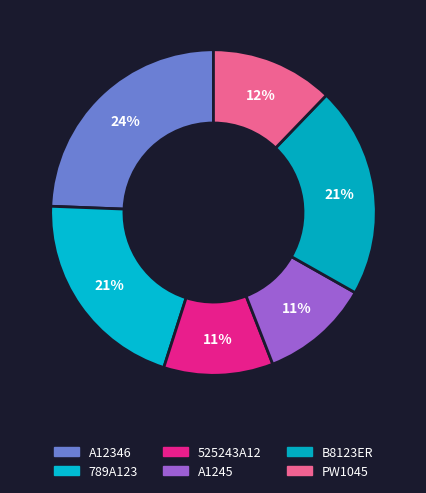

Which slice is the smallest?

525243A12